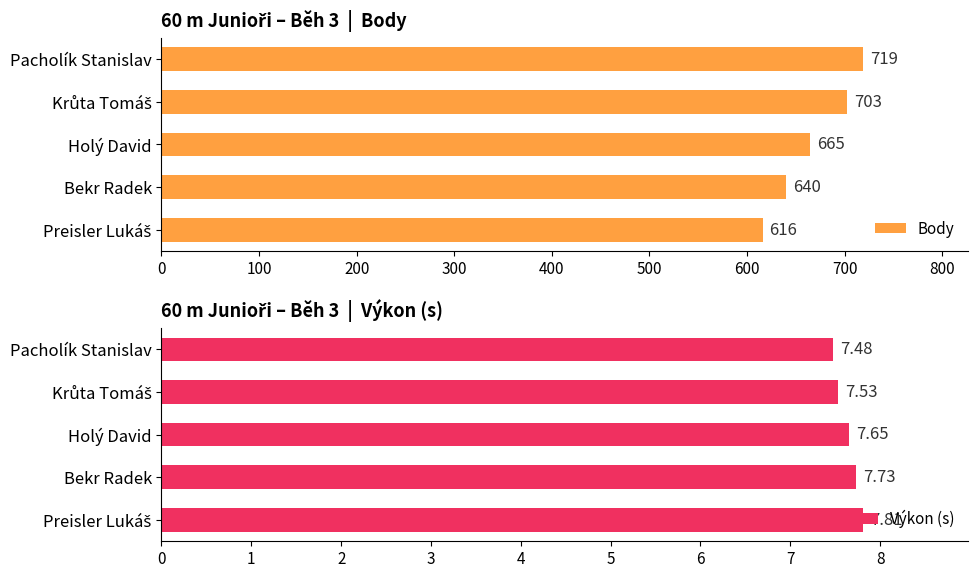

What is the average value of the Body series?

669